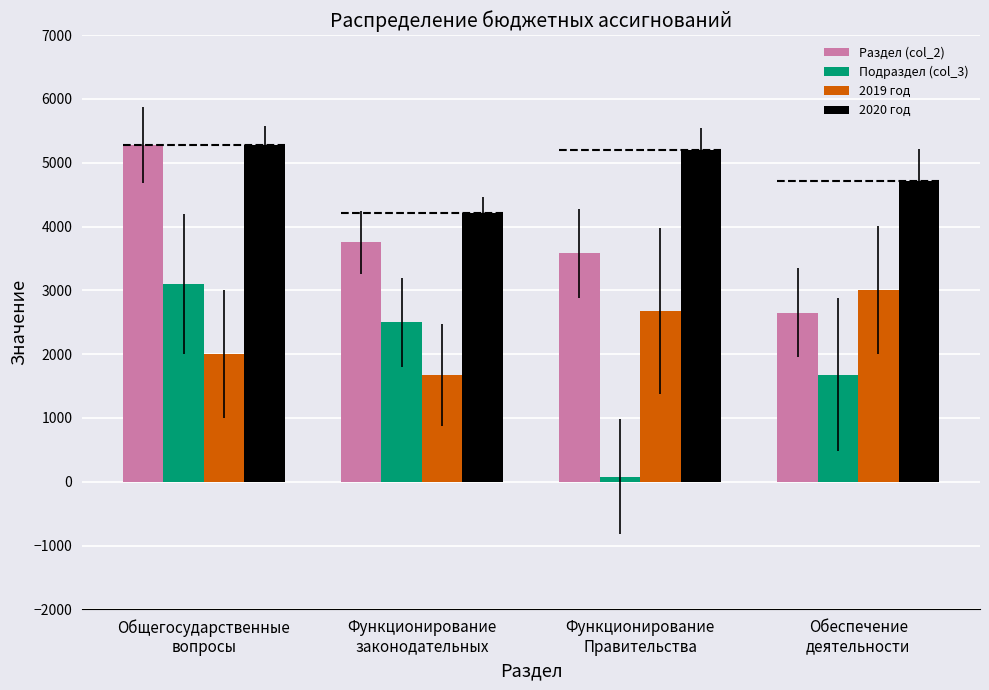

Which series has the widest spread of values?

Подраздел (col_3)